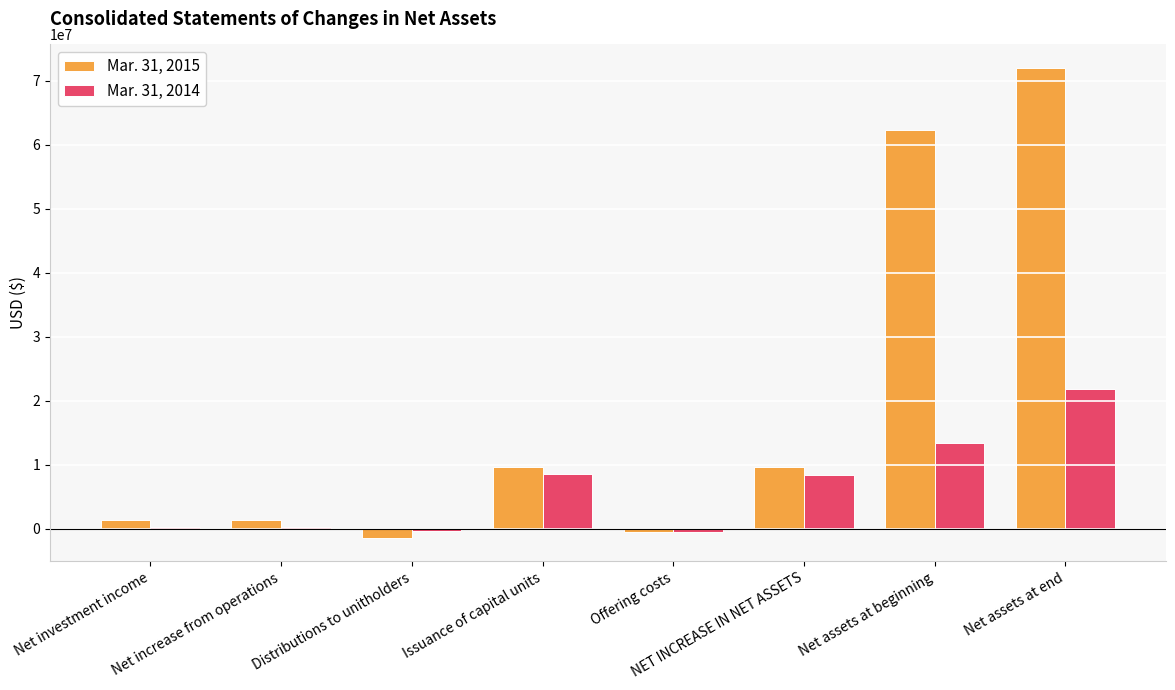

Rank the series by their average value, from highest to lowest.

Mar. 31, 2015, Mar. 31, 2014